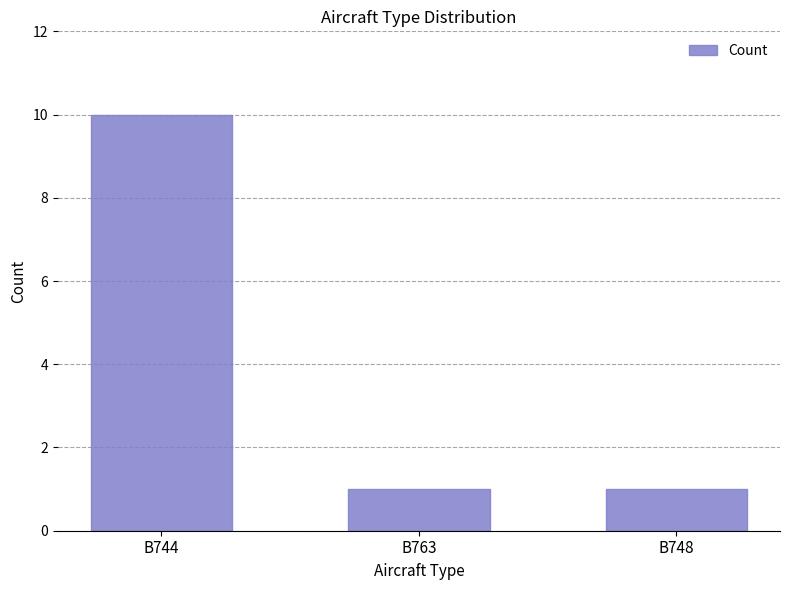

Read the value at B744.

10